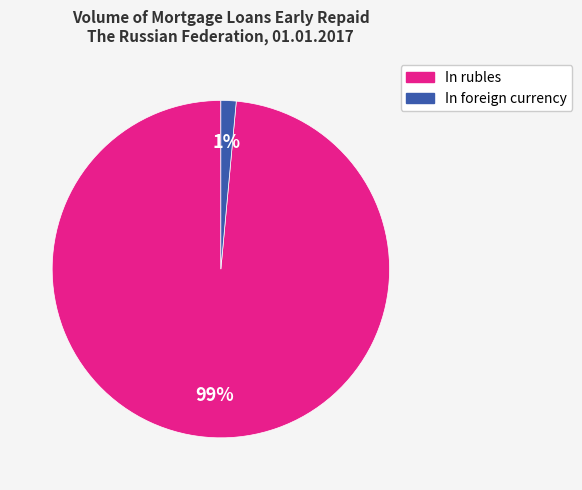

Is In rubles the majority of the pie?

Yes